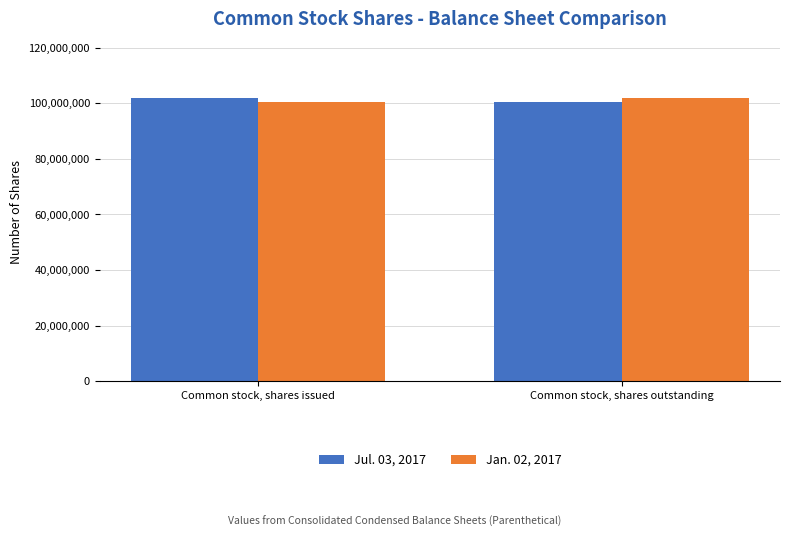

Is it true that Jan. 02, 2017 equals 37156209 at Common stock, shares issued?

False